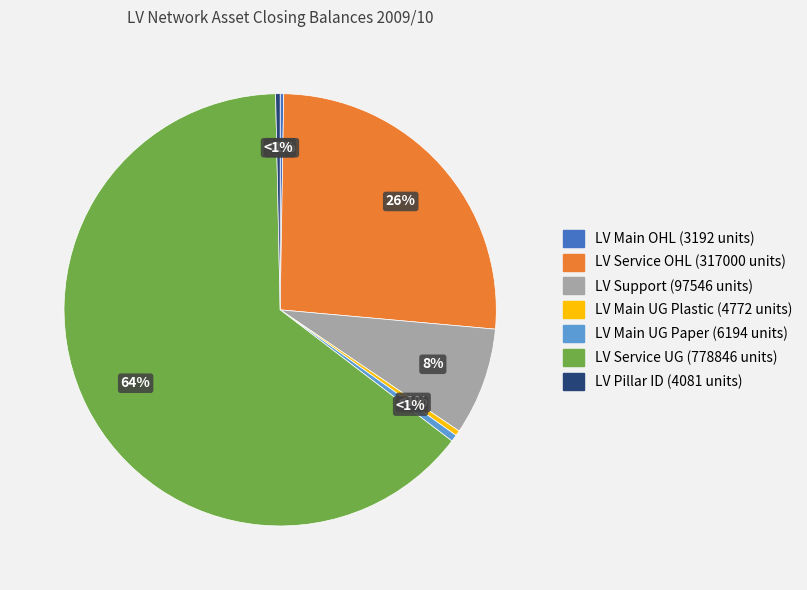

Does LV Main (OHL) represent more than half of the total?

No